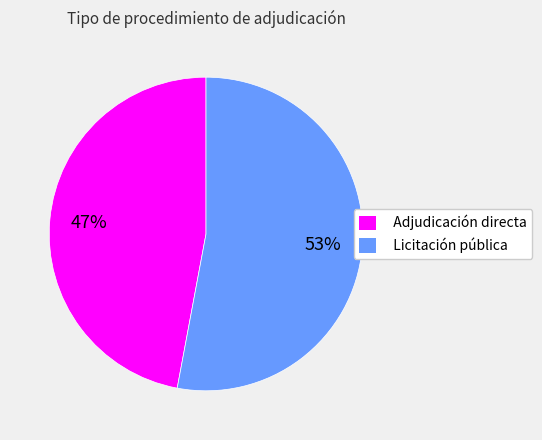

Which slice is the largest?

Licitación pública